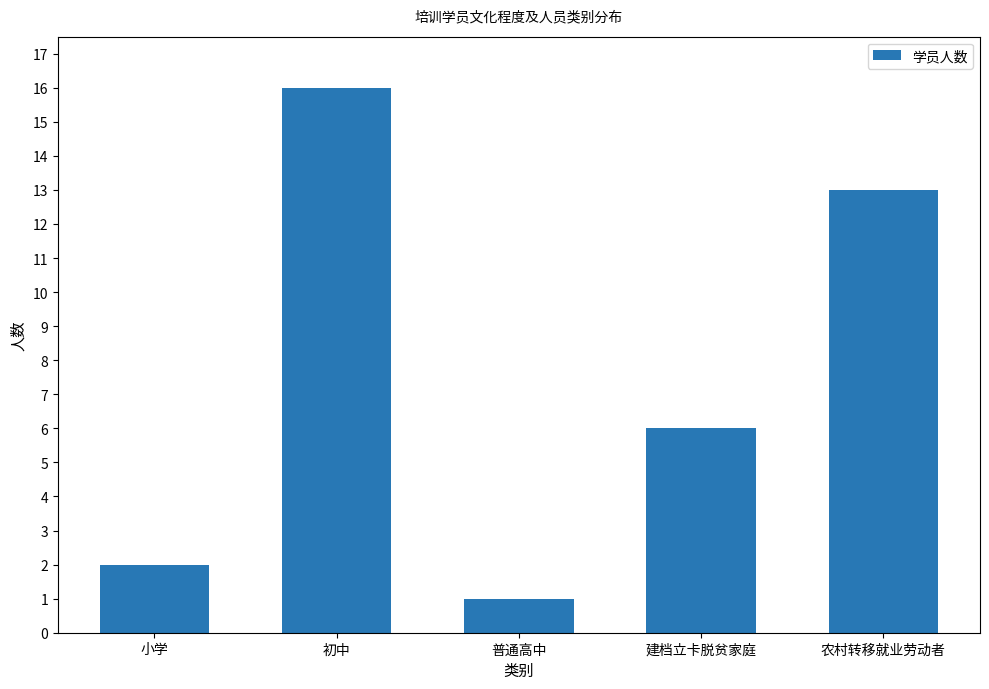

Rank the categories by value from highest to lowest.

初中, 农村转移就业劳动者, 建档立卡脱贫家庭, 小学, 普通高中